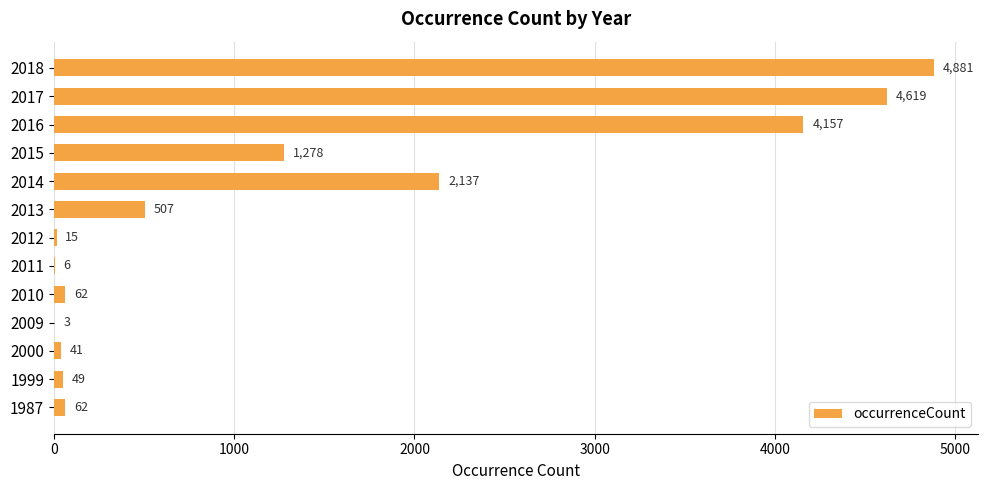

Approximately how many times larger is the value at 2014 compared to 2018?

0.4